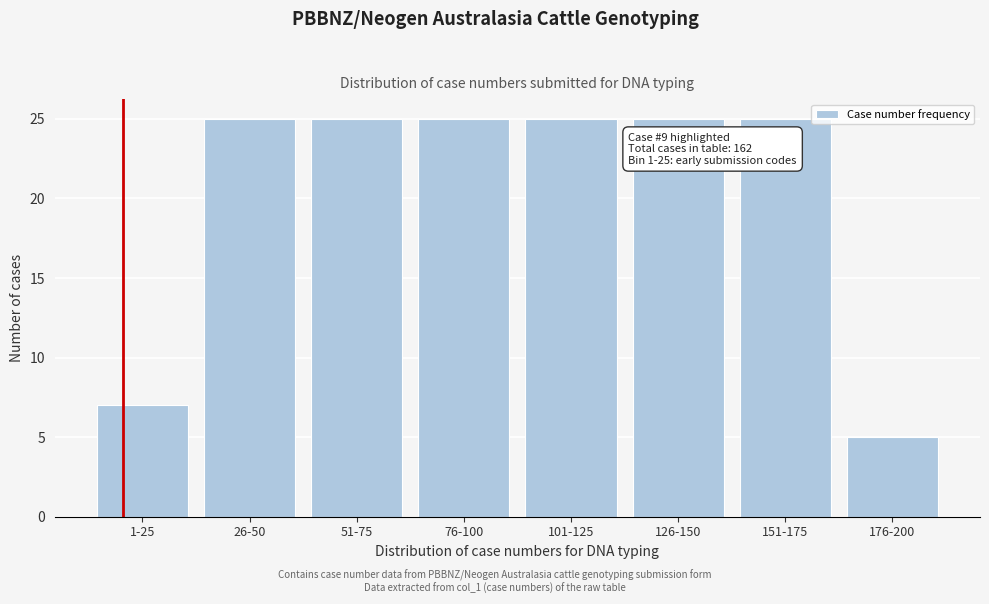

Reading right to left, extract all data points from this chart.

176-200=5	151-175=25	126-150=25	101-125=25	76-100=25	51-75=25	26-50=25	1-25=7